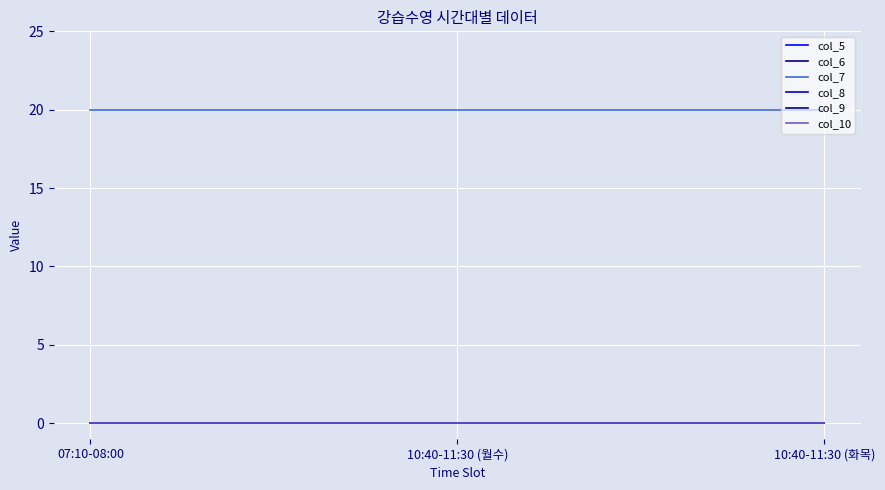

Does the chart have visible grid lines?

Yes